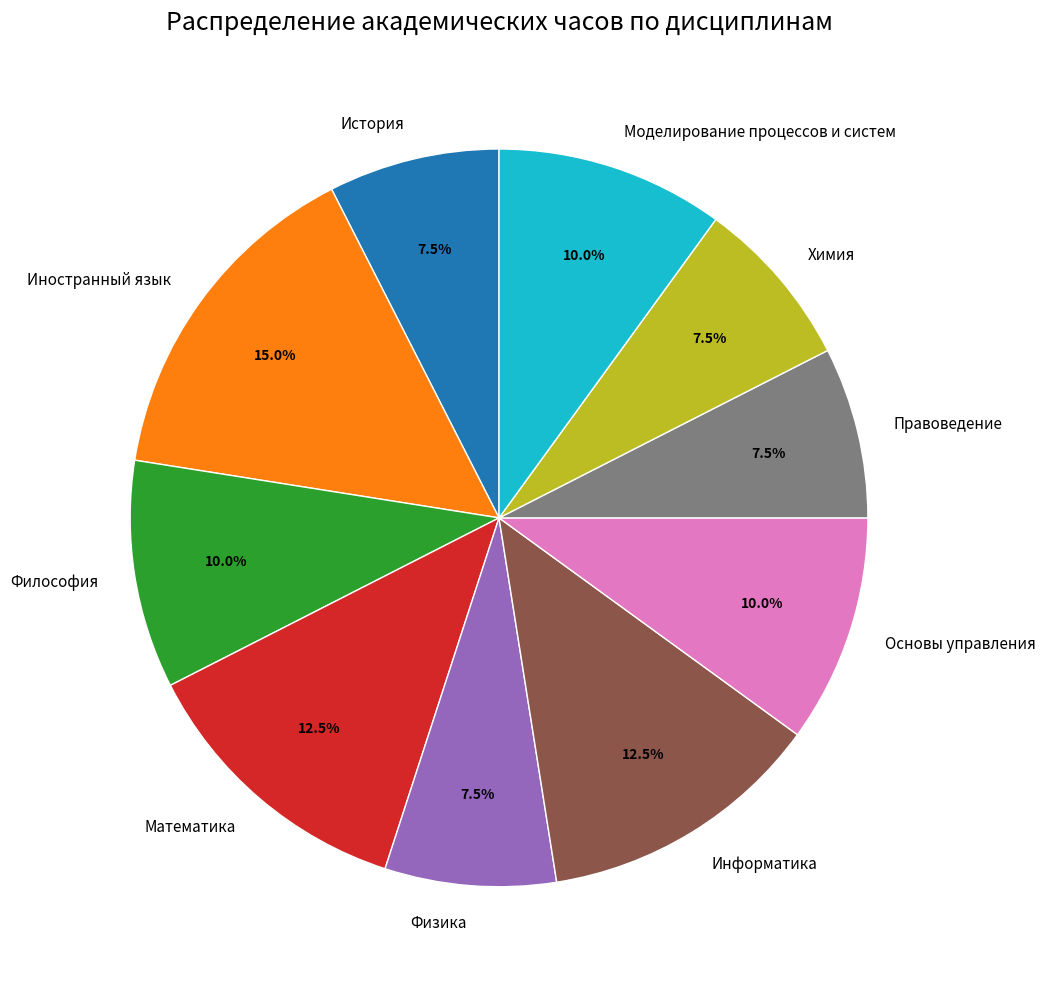

Does any single category account for the majority?

No